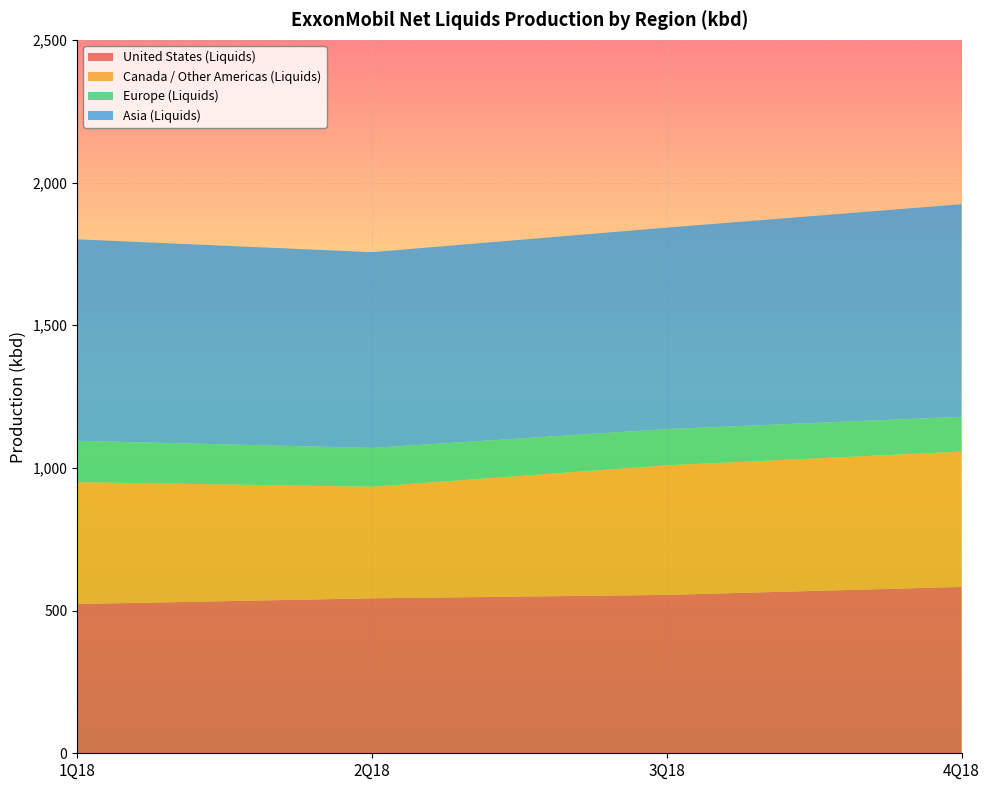

Reading left to right, what are all the values shown in this chart?

United States (Liquids): 1Q18=523	2Q18=543	3Q18=555	4Q18=583
Canada / Other Americas (Liquids): 1Q18=427	2Q18=391	3Q18=454	4Q18=474
Europe (Liquids): 1Q18=145	2Q18=136	3Q18=127	4Q18=122
Asia (Liquids): 1Q18=706	2Q18=686	3Q18=706	4Q18=745